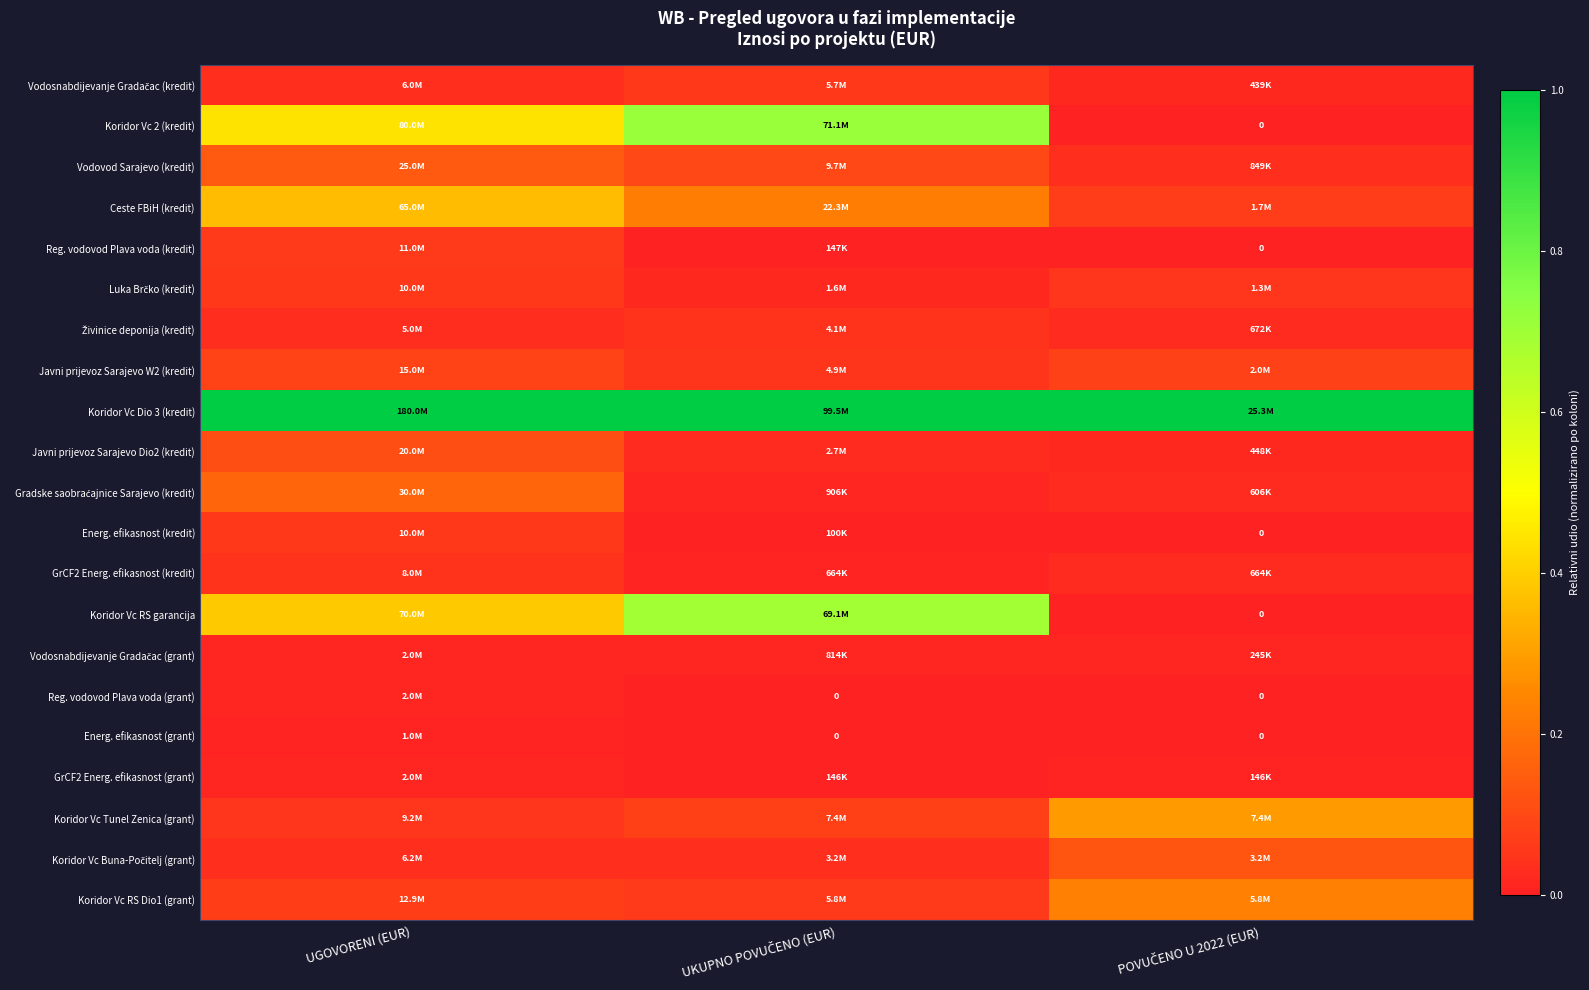

Which series has the largest total across all categories?

Koridor Vc Dio 3 (kredit)